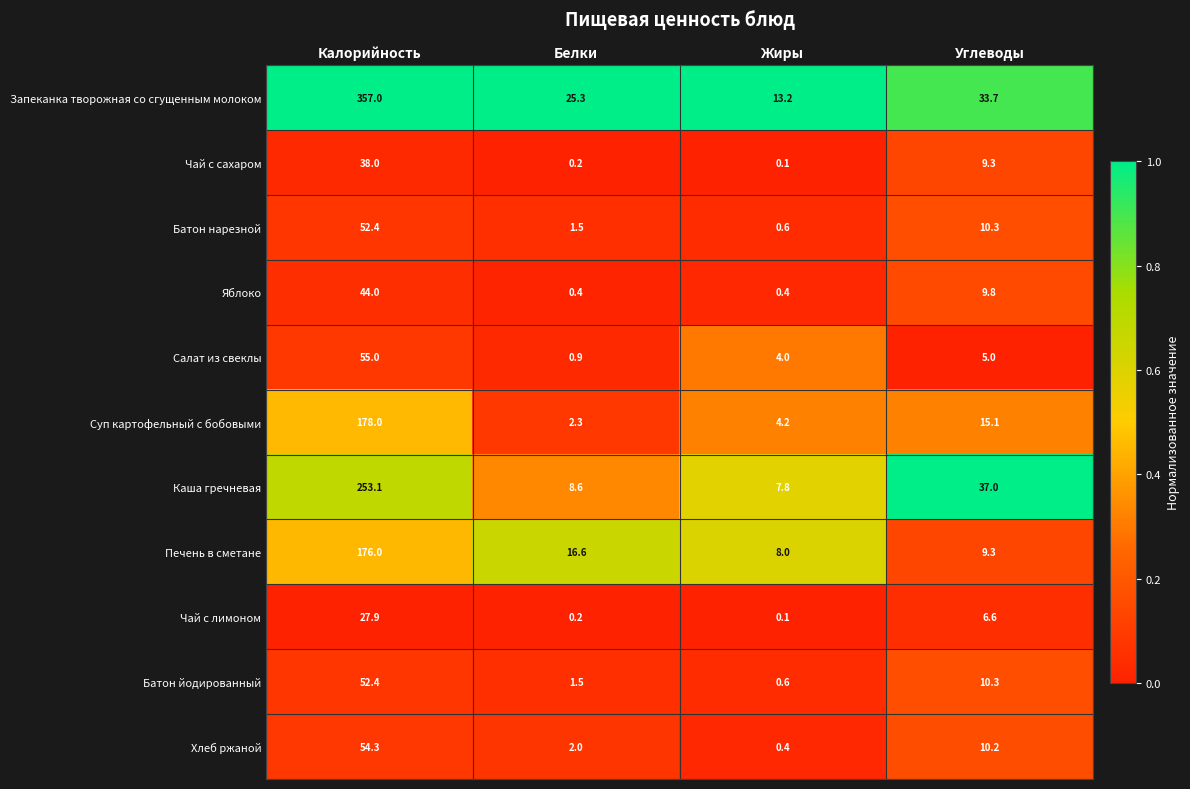

Between Белки and Жиры, which series saw the biggest shift?

Запеканка творожная со сгущенным молоком